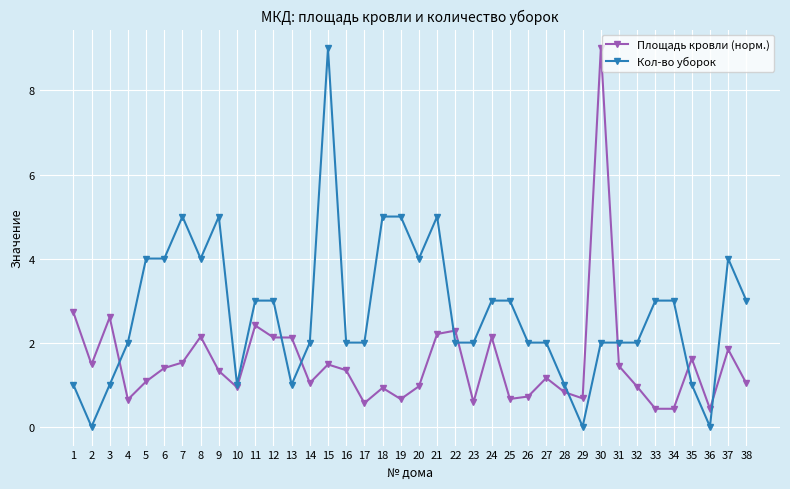

List the series in order of their overall mean, lowest first.

Площадь кровли (норм.), Кол-во уборок